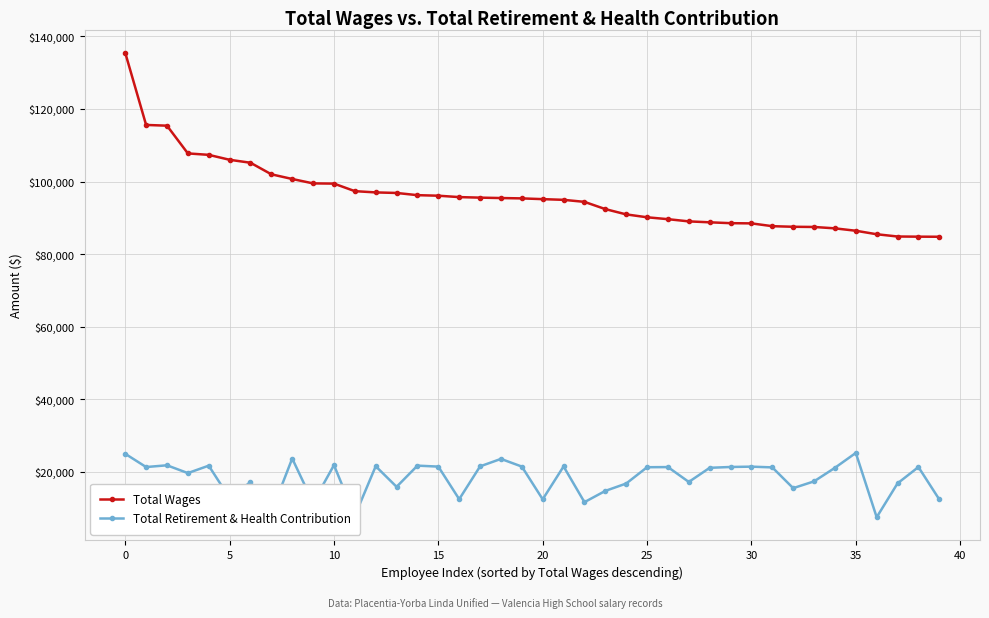

Does the chart have visible grid lines?

Yes